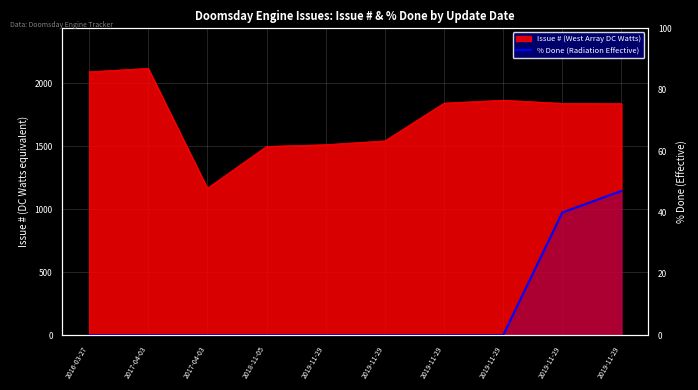

True or false: the data shows 0 at 2019-11-29.

True